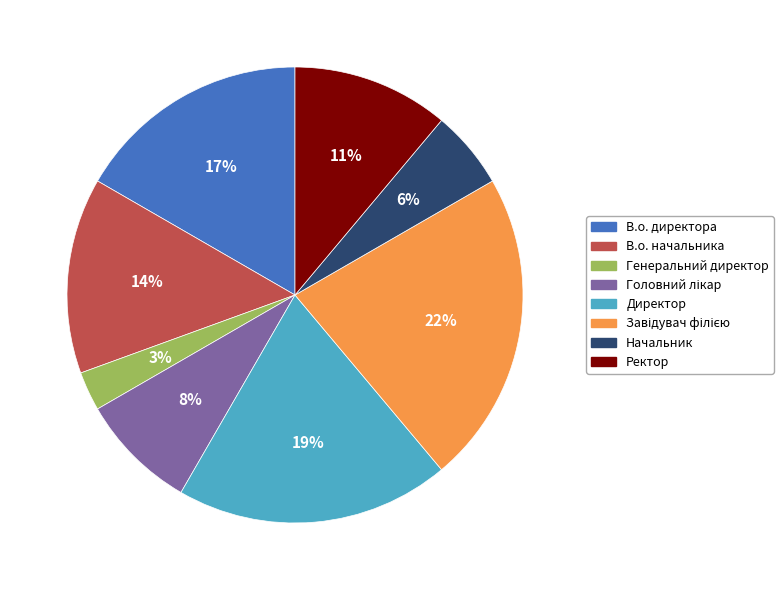

True or false: Ректор accounts for 11% of the total.

True